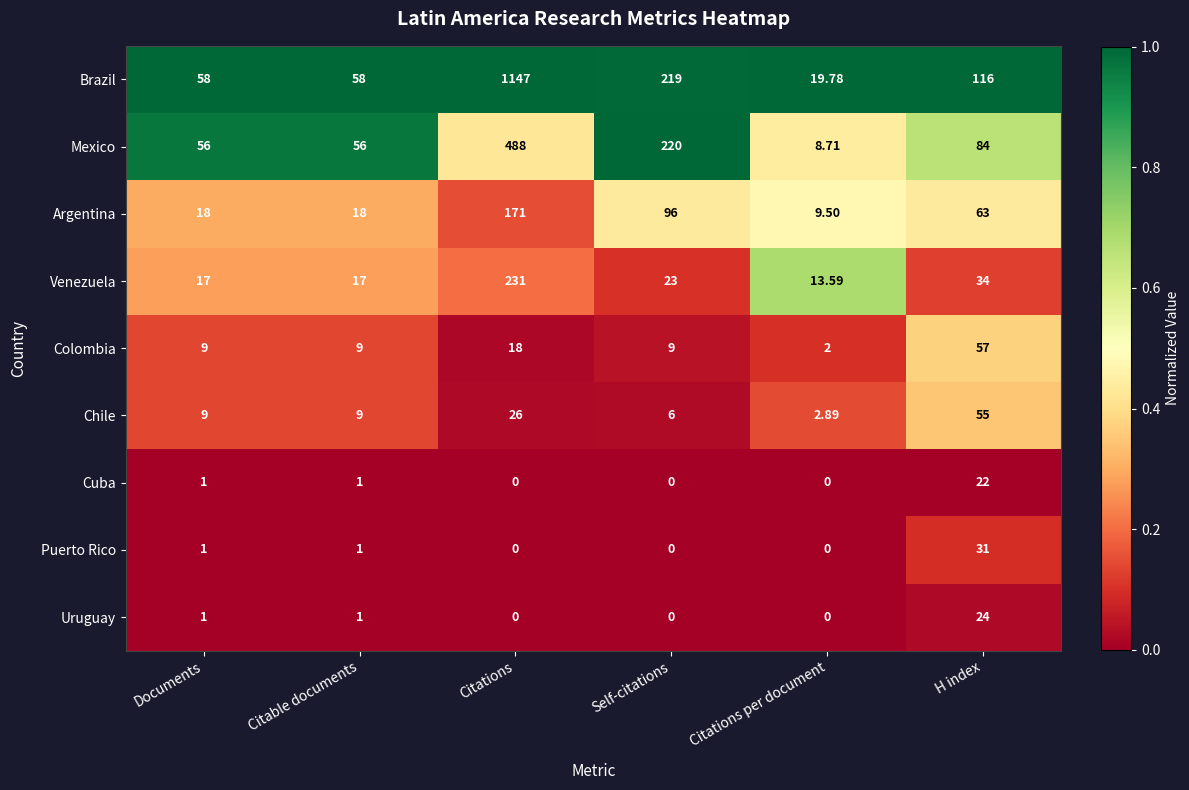

At which category is the sum across all series the highest?

Citations